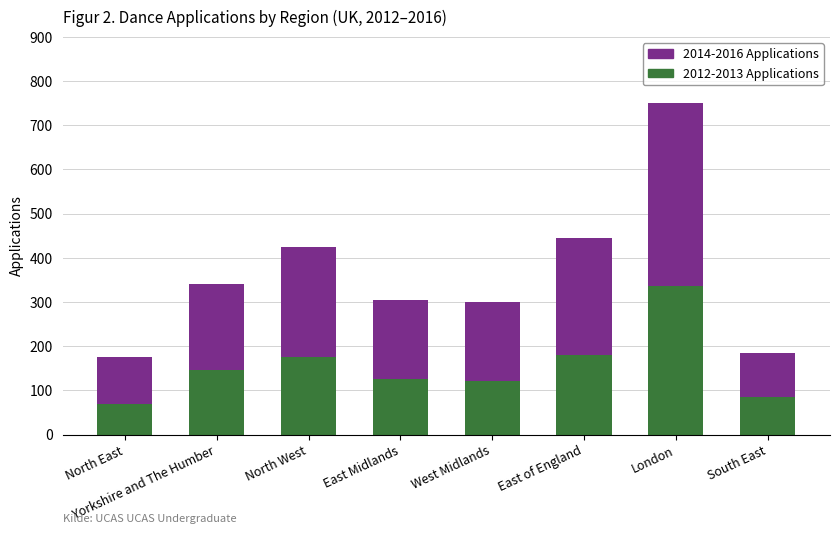

True or false: 2012-2013 Applications has a value of 286 at East of England.

False